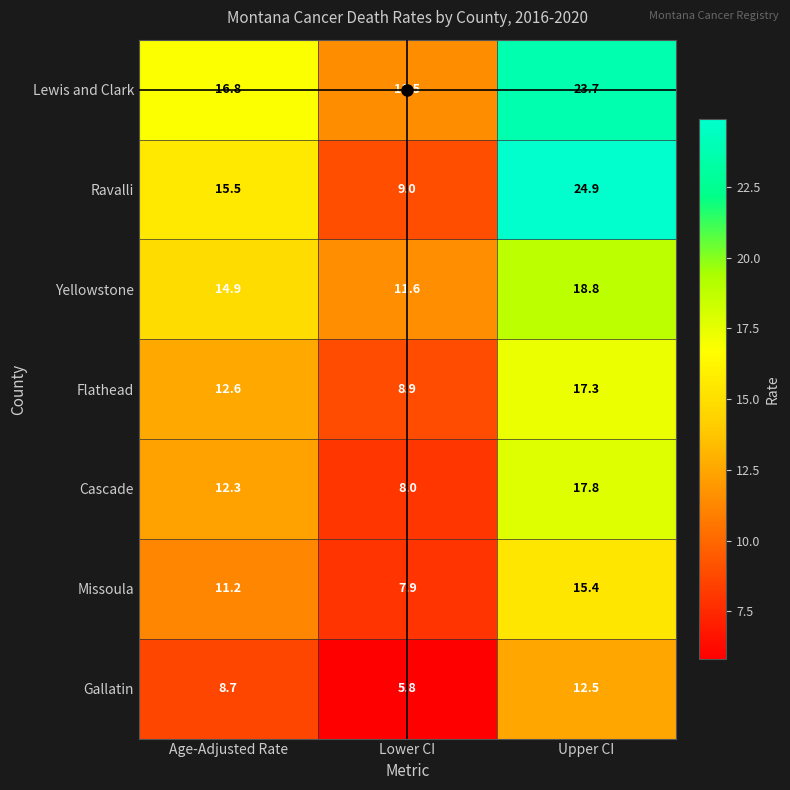

Between Lower CI and Upper CI, which series saw the biggest shift?

Ravalli